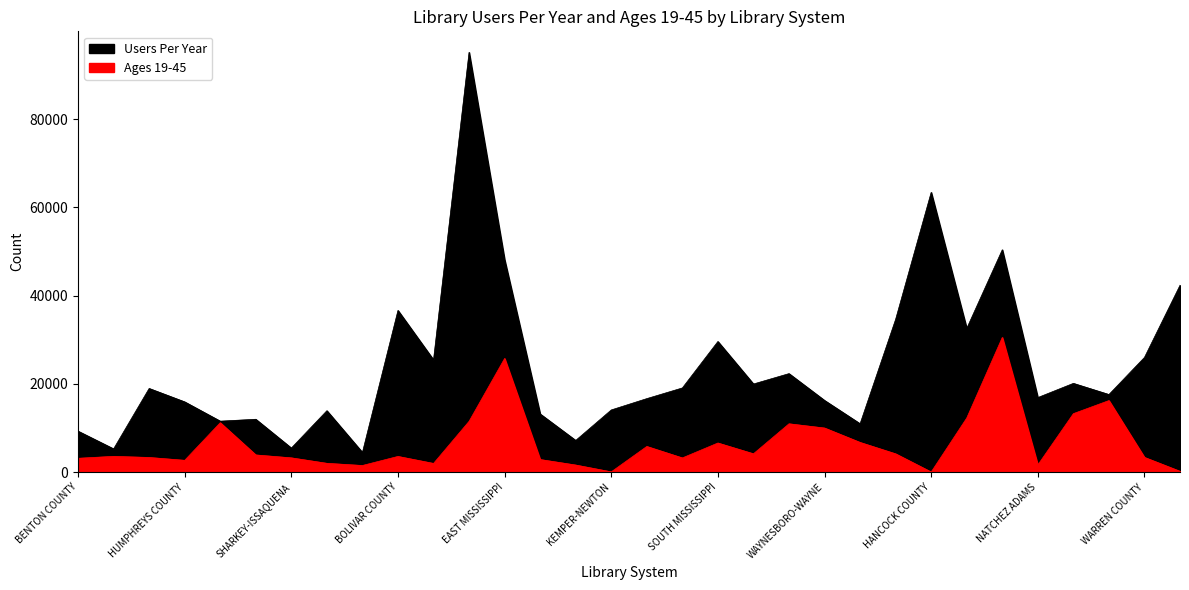

At PEARL RIVER, list the series in order from largest to smallest.

Users Per Year, Ages 19-45